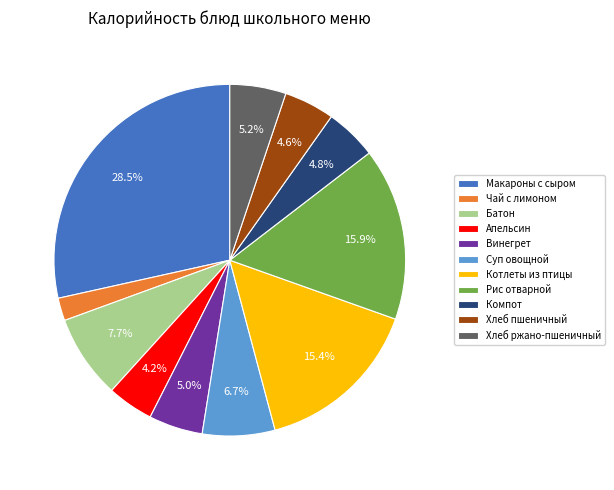

Does any single category account for the majority?

No